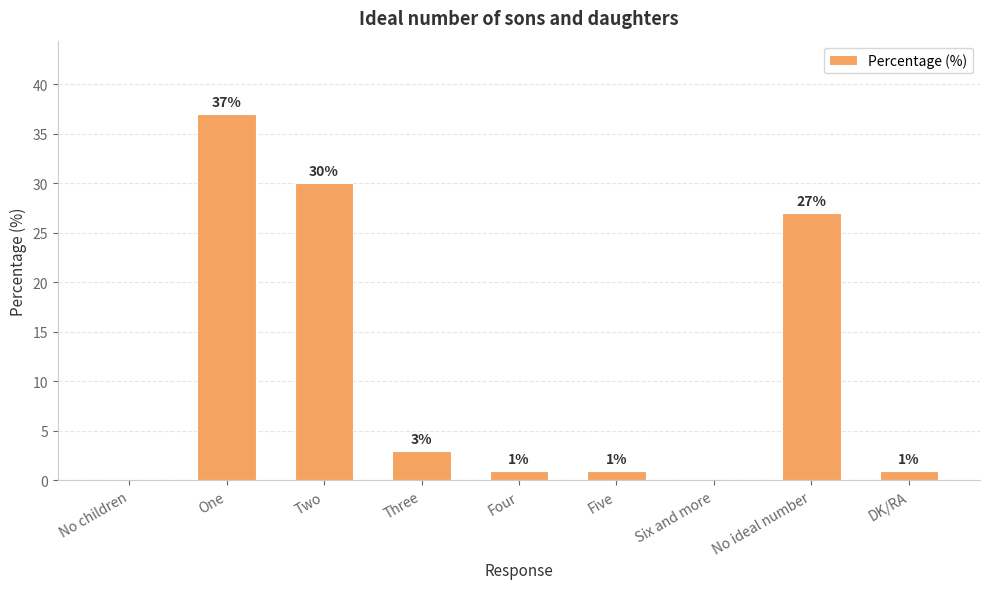

Are the bars horizontal?

No